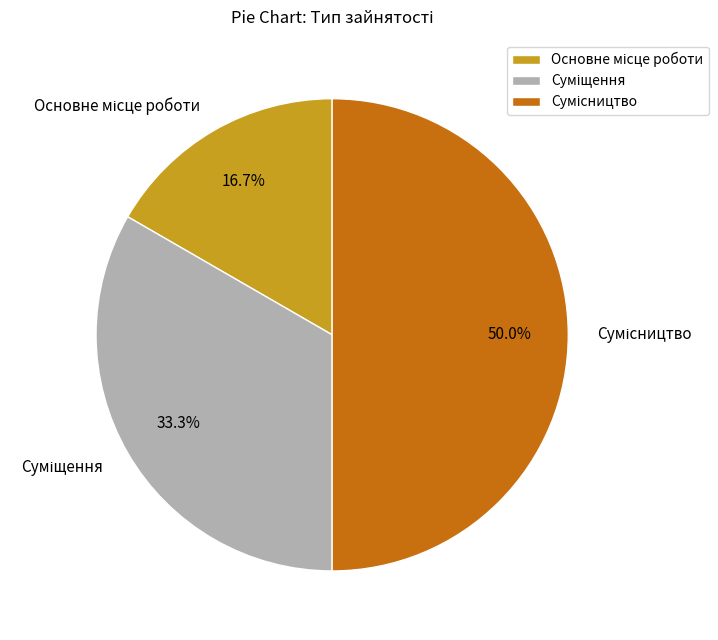

Count the number of slices in the pie.

3